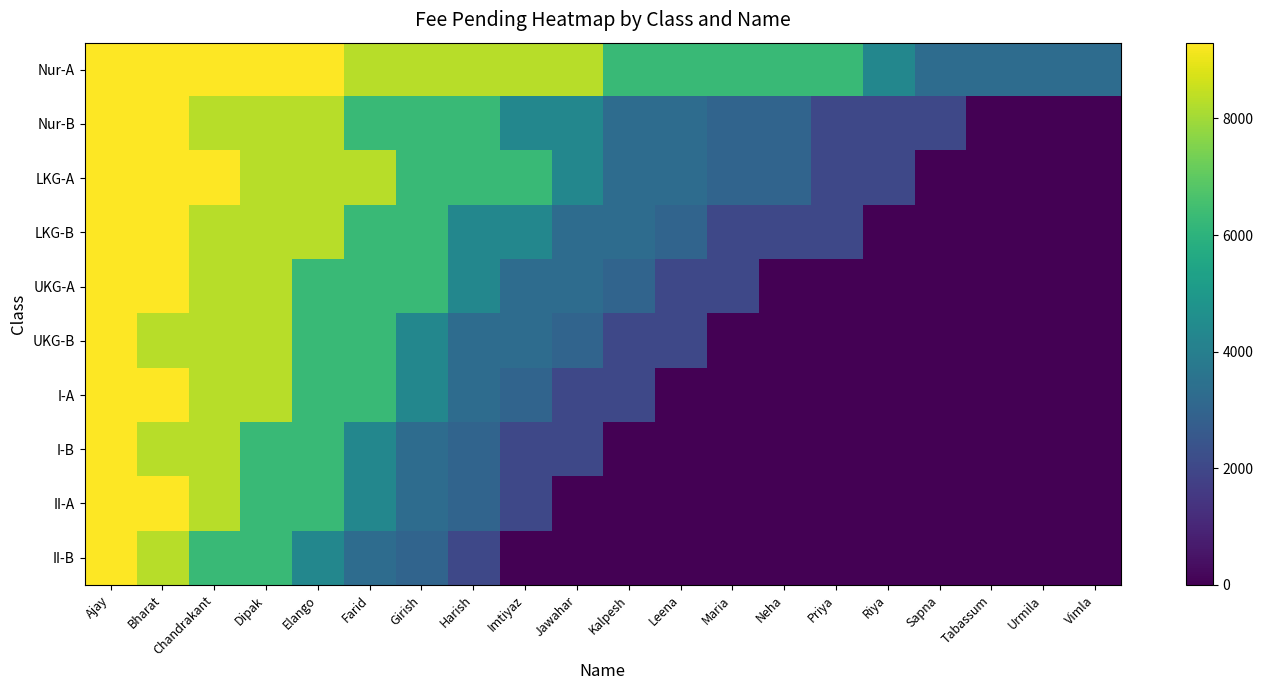

At which category is the sum across all series the highest?

Ajay